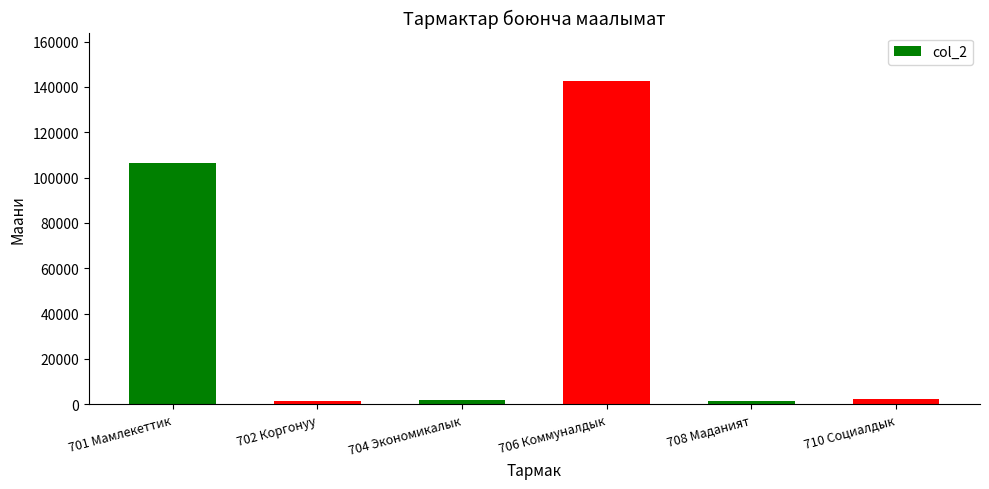

What is the sum of the values at 708 Маданият and 710 Социалдык?

3913.4